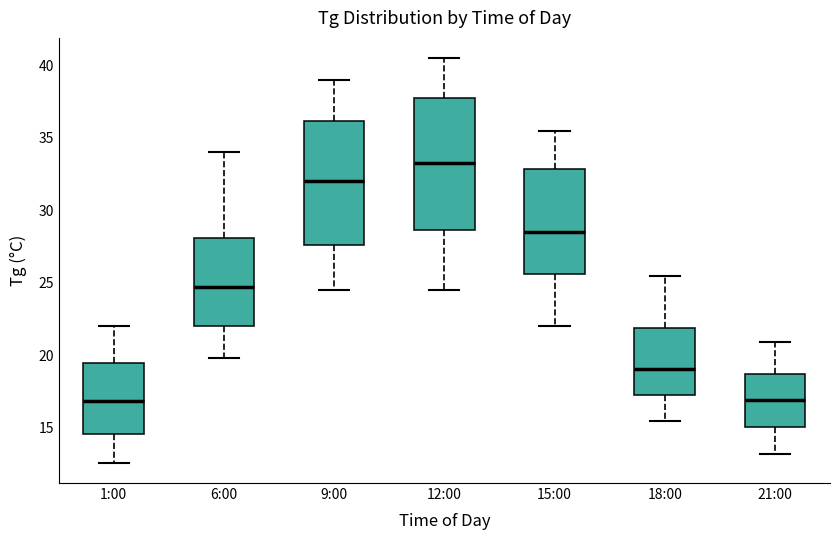

Reading left to right, transcribe this box plot: for each box, give where its median line is, the range the box spans, and where its two whiskers end, as read against the y-axis. The values are not printed on the chart, so give them approximately, as read against the axis.

1:00: median 17.0, box 14.5 to 19.5, whiskers 12.5 to 22.0
6:00: median 24.5, box 22.0 to 28.0, whiskers 20.0 to 34.0
9:00: median 32.0, box 27.5 to 36.0, whiskers 24.5 to 39.0
12:00: median 33.5, box 28.5 to 38.0, whiskers 24.5 to 40.5
15:00: median 28.5, box 25.5 to 33.0, whiskers 22.0 to 35.5
18:00: median 19.0, box 17.5 to 22.0, whiskers 15.5 to 25.5
21:00: median 17.0, box 15.0 to 18.5, whiskers 13.0 to 21.0